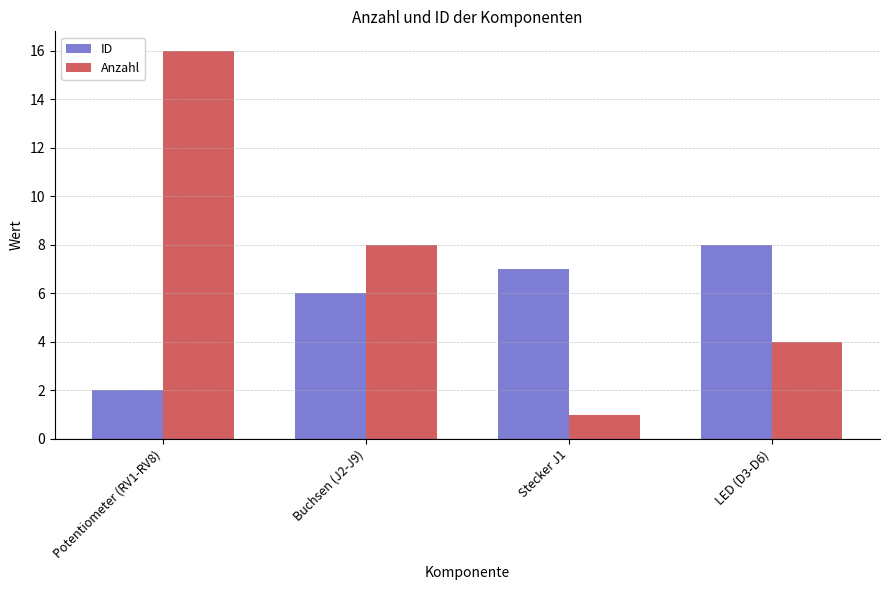

Which series changed the most between Potentiometer (RV1-RV8) and Buchsen (J2-J9)?

Anzahl